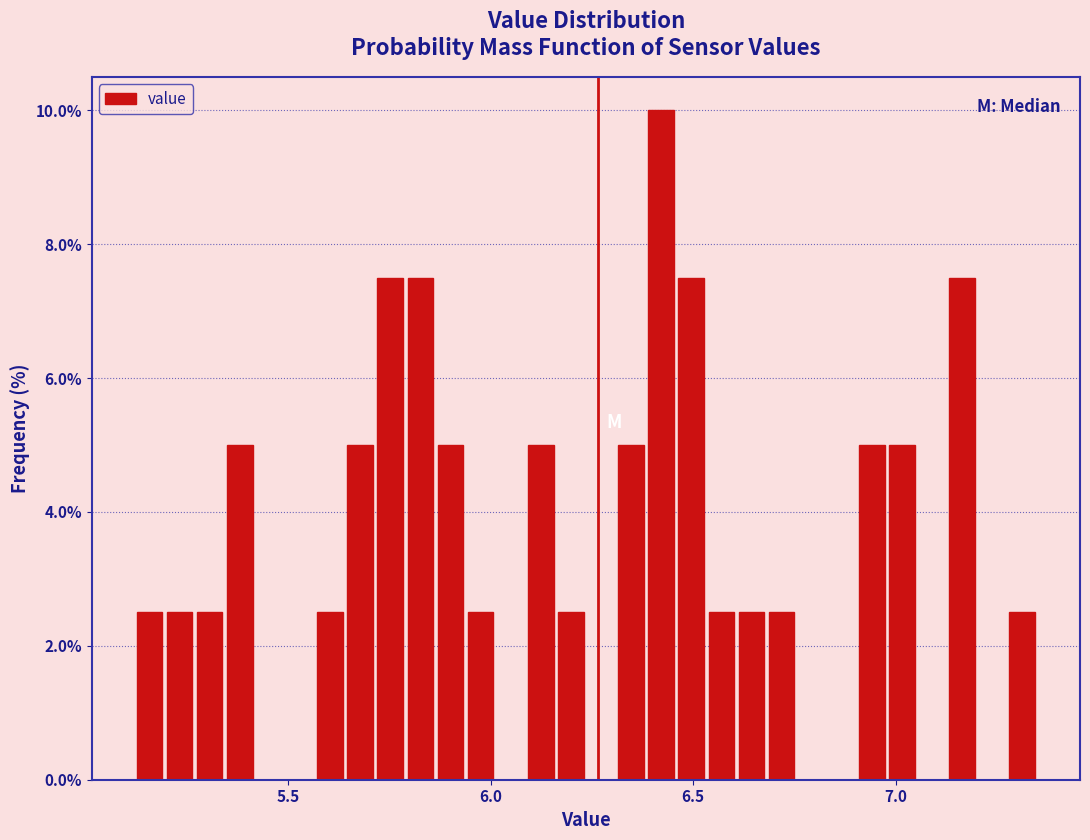

Around what value on the x-axis is the tallest bar? Give the approximate position of its centre, as read against the axis.

6.40